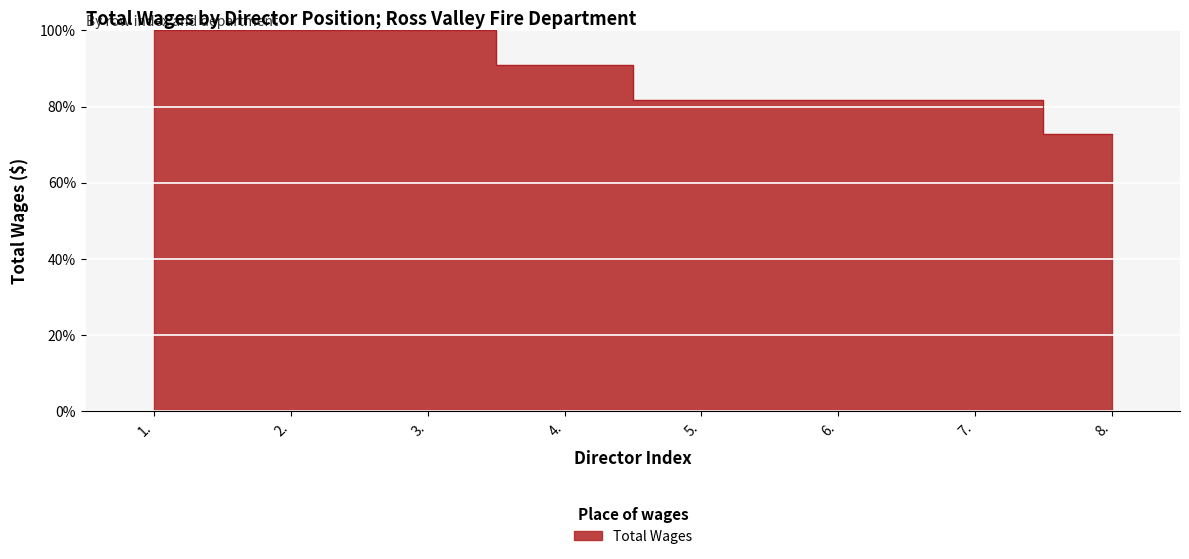

Which has a higher value, 7. or 3.?

3.